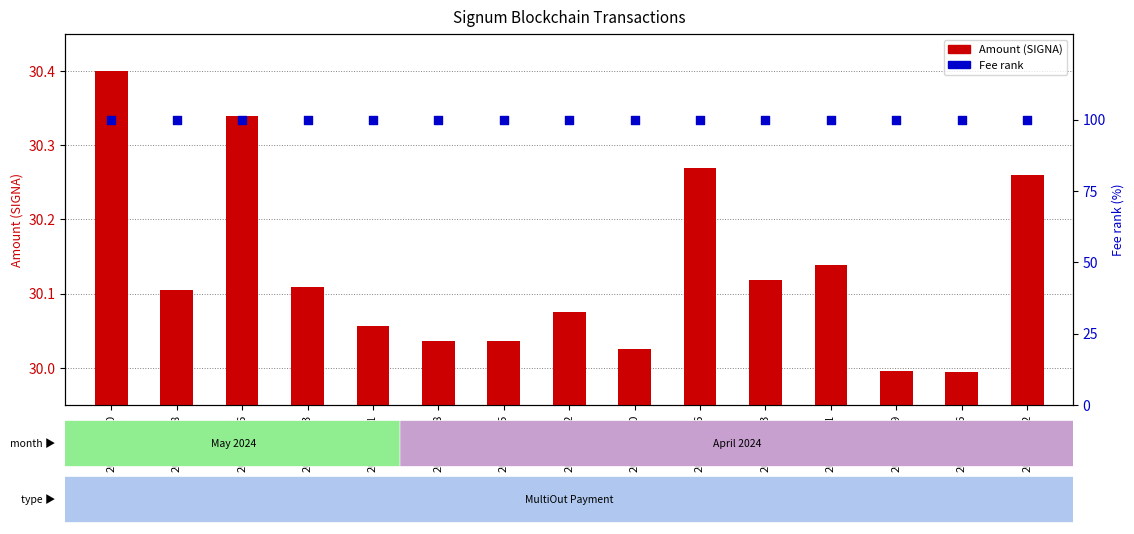

Which series contains the lowest Y value?

Amount (SIGNA)